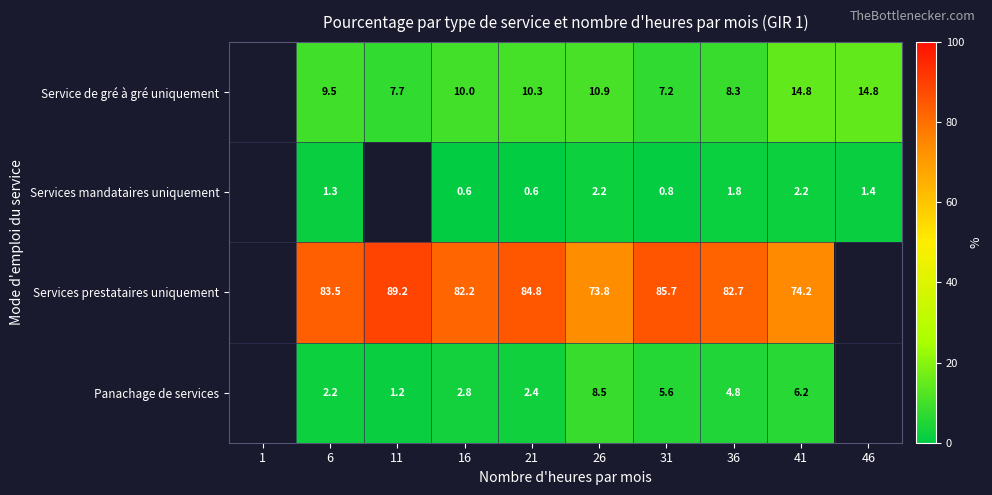

How many series are shown in this chart?

4